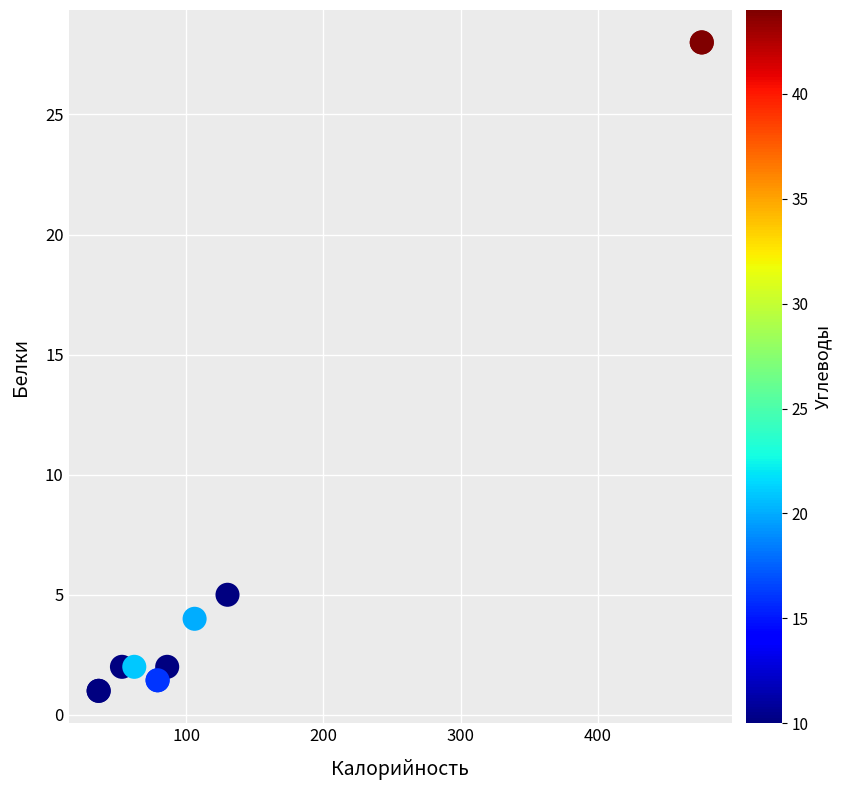

What Y value in the scatter plot is closest to 14?

5.0